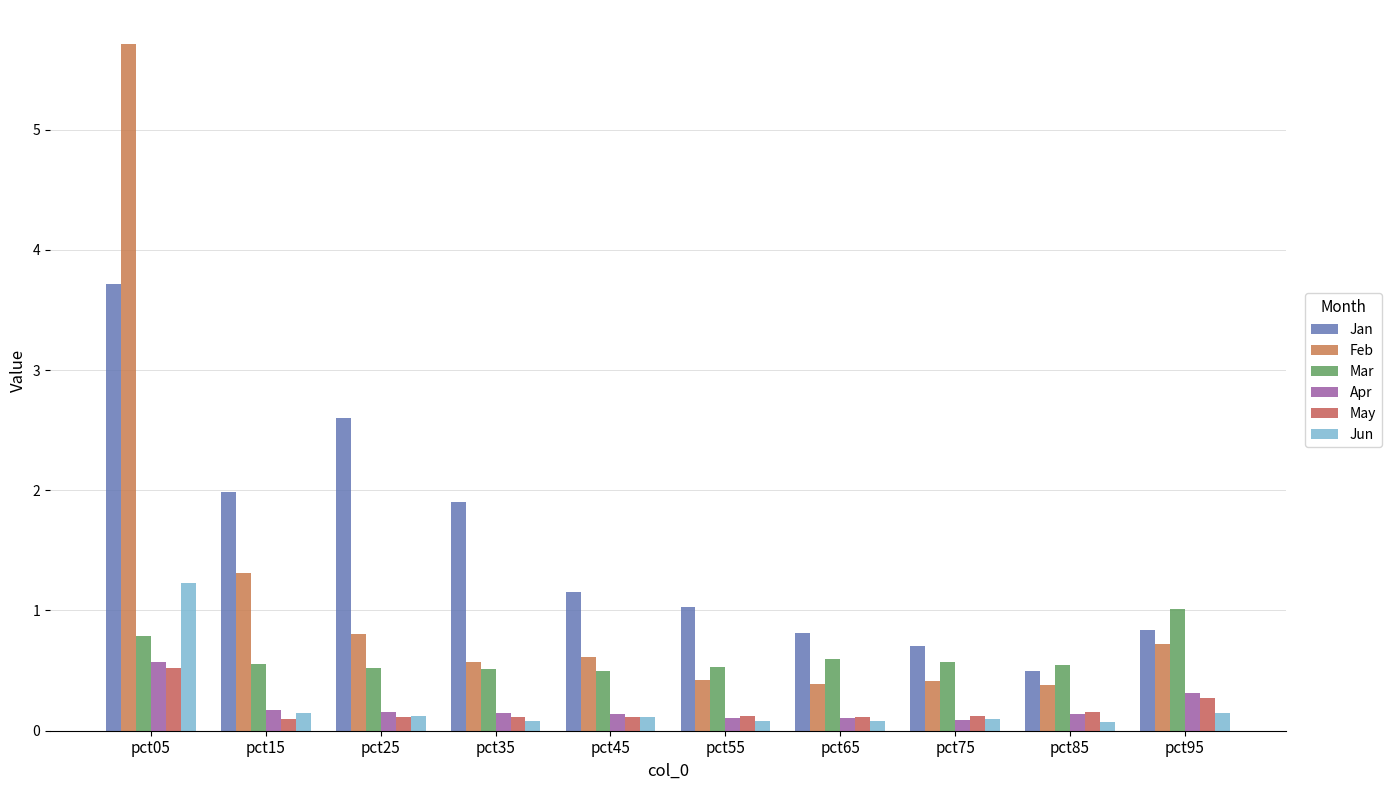

Does the chart contain any negative values?

No